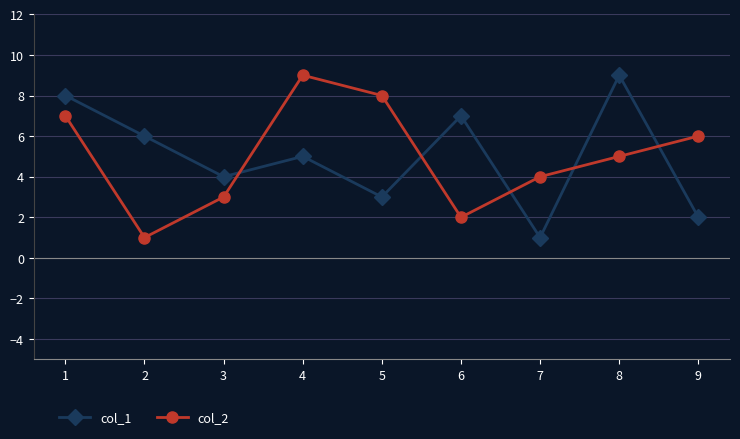

What is the maximum value for col_1?

9